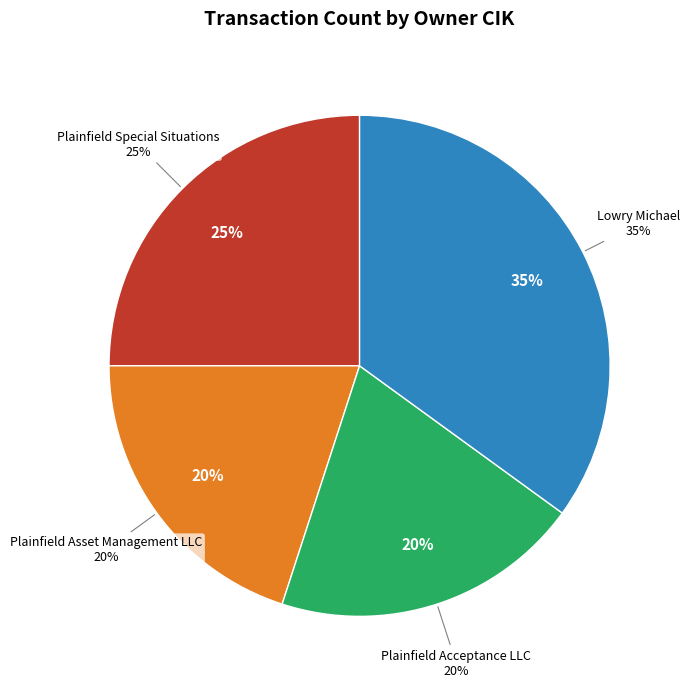

How many segments does this pie chart have?

4